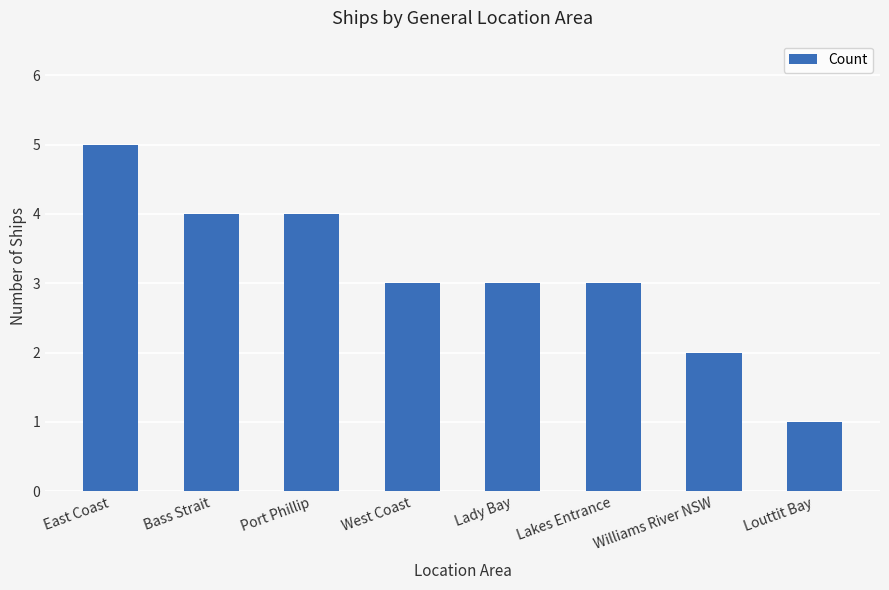

True or false: the data shows 4 at Williams River NSW.

False